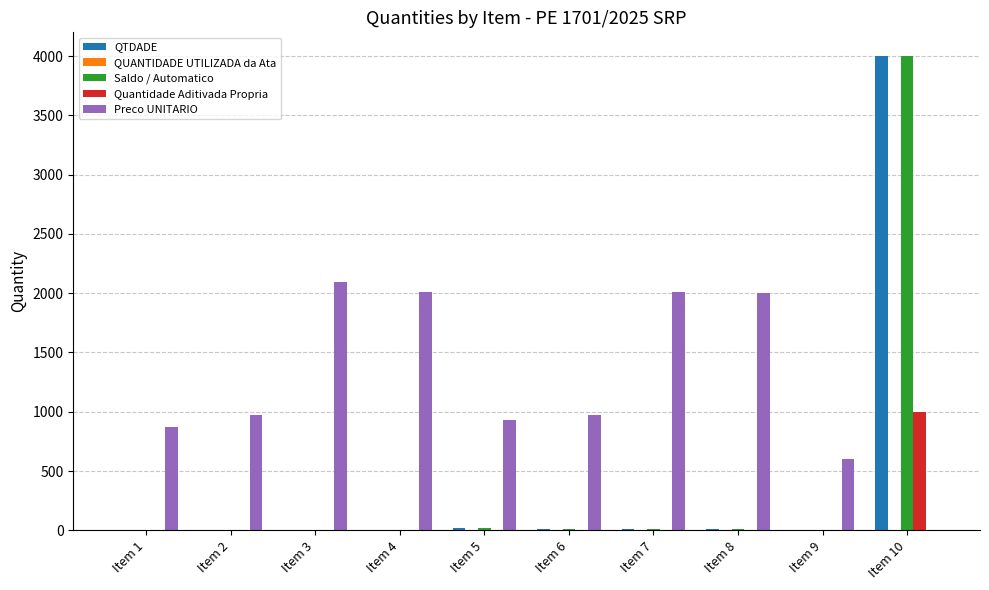

What is the difference between the Preco UNITARIO values at Item 10 and Item 2?

970.0